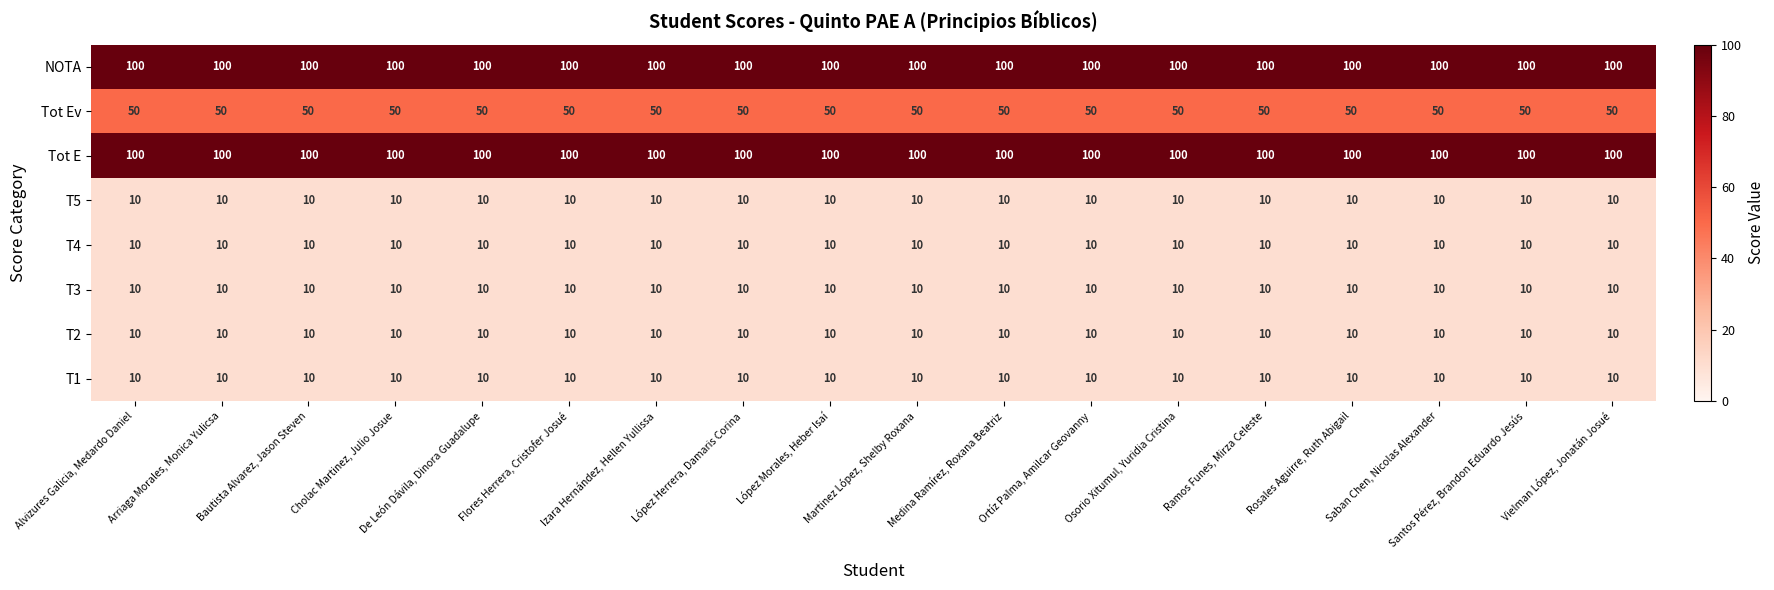

Is it true that T2 equals 17 at Osorio Xitumul, Yuridia Cristina?

False